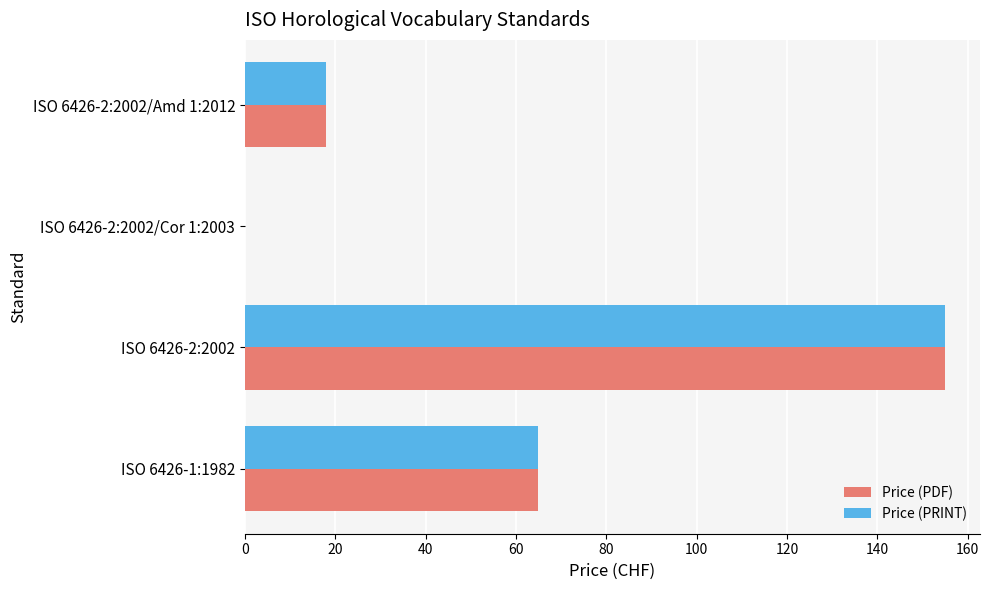

What is the sum of all Price (PDF) values?

238